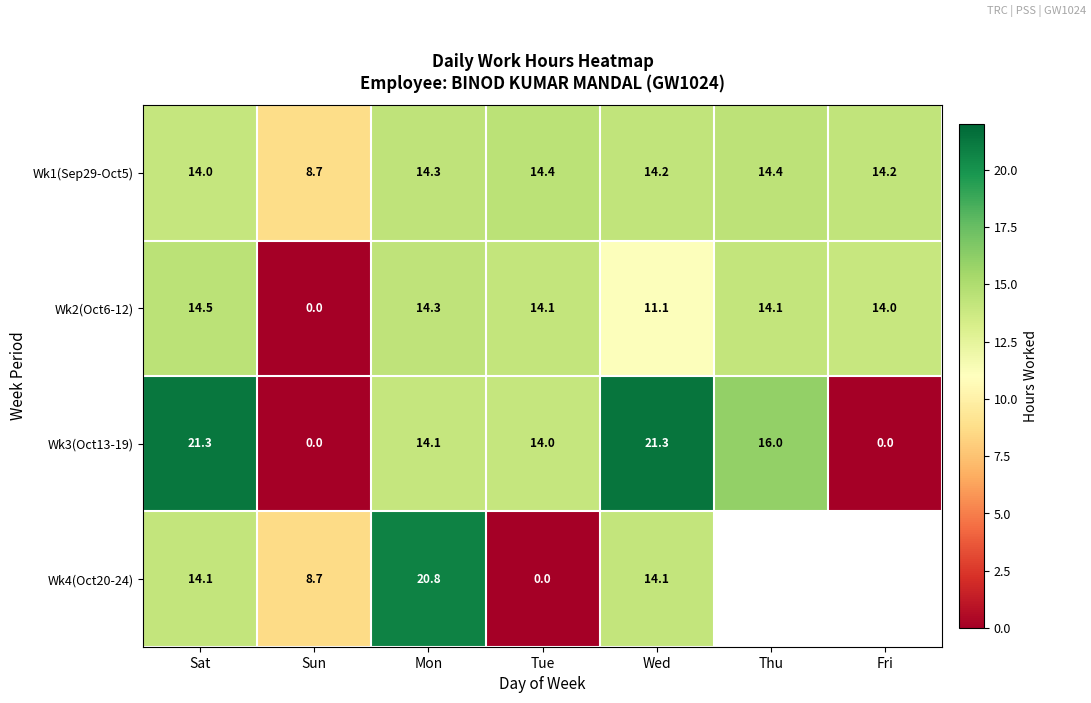

At how many categories does at least one series exceed 17?

3